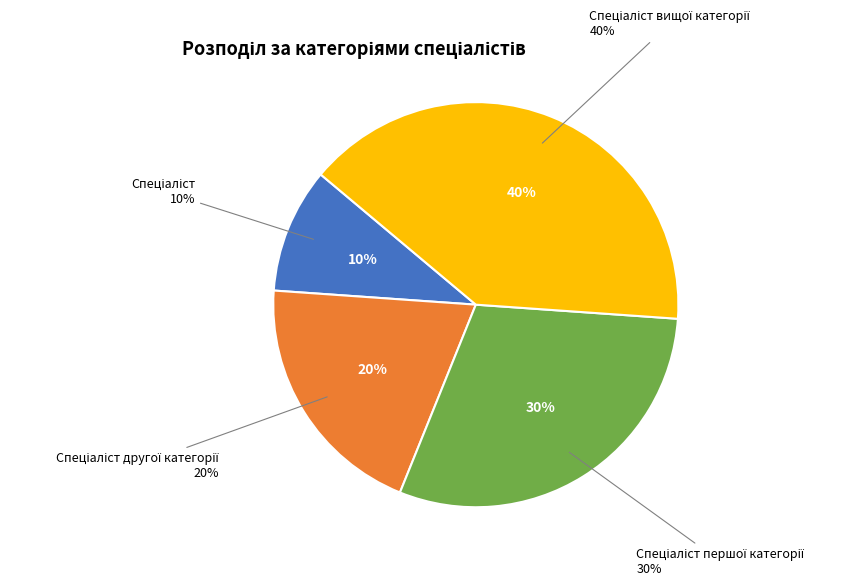

To the nearest percent, what is the average slice percentage?

25%